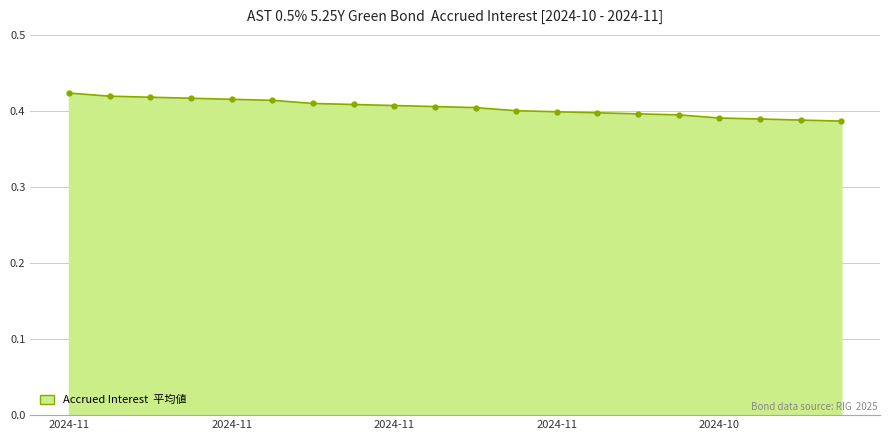

Count the values in the range 0 to 1.

20